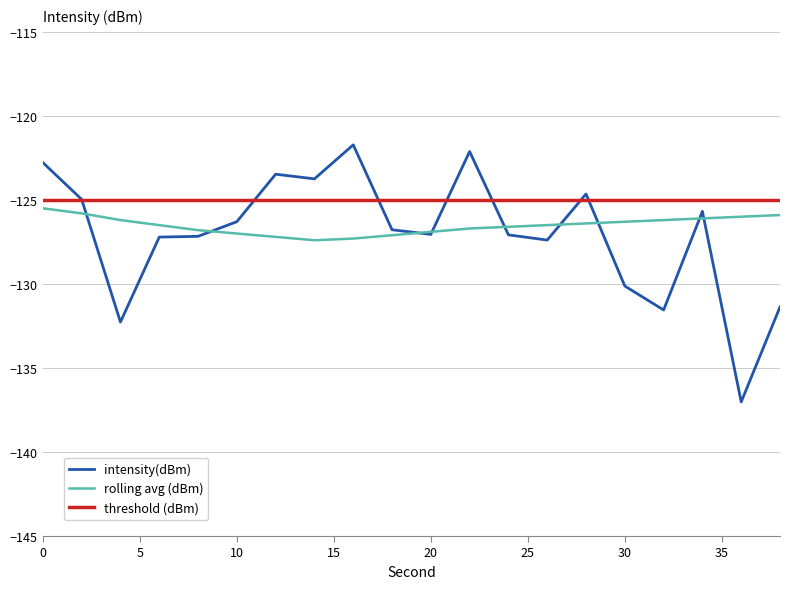

How many categories are shown in the chart?

20